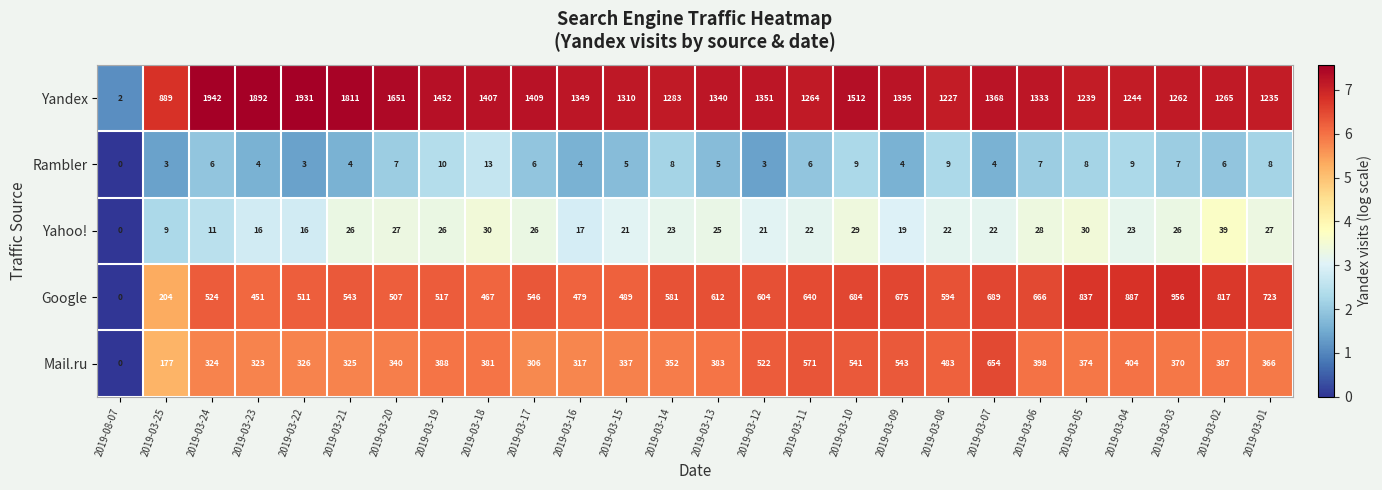

Read the Rambler value at 2019-03-02, to the nearest 5.

5